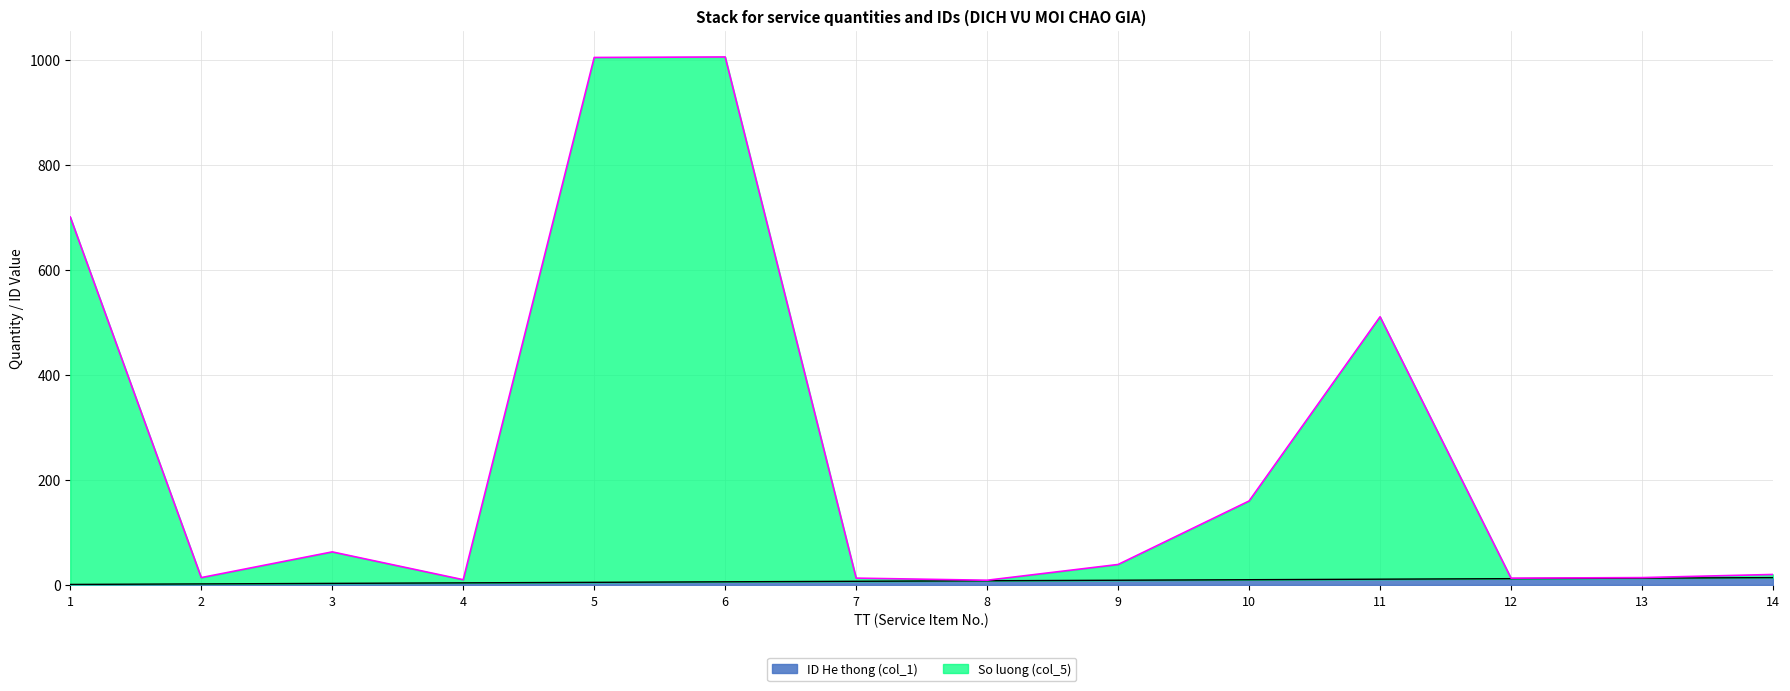

What is the minimum value for ID He thong (col_1)?

1